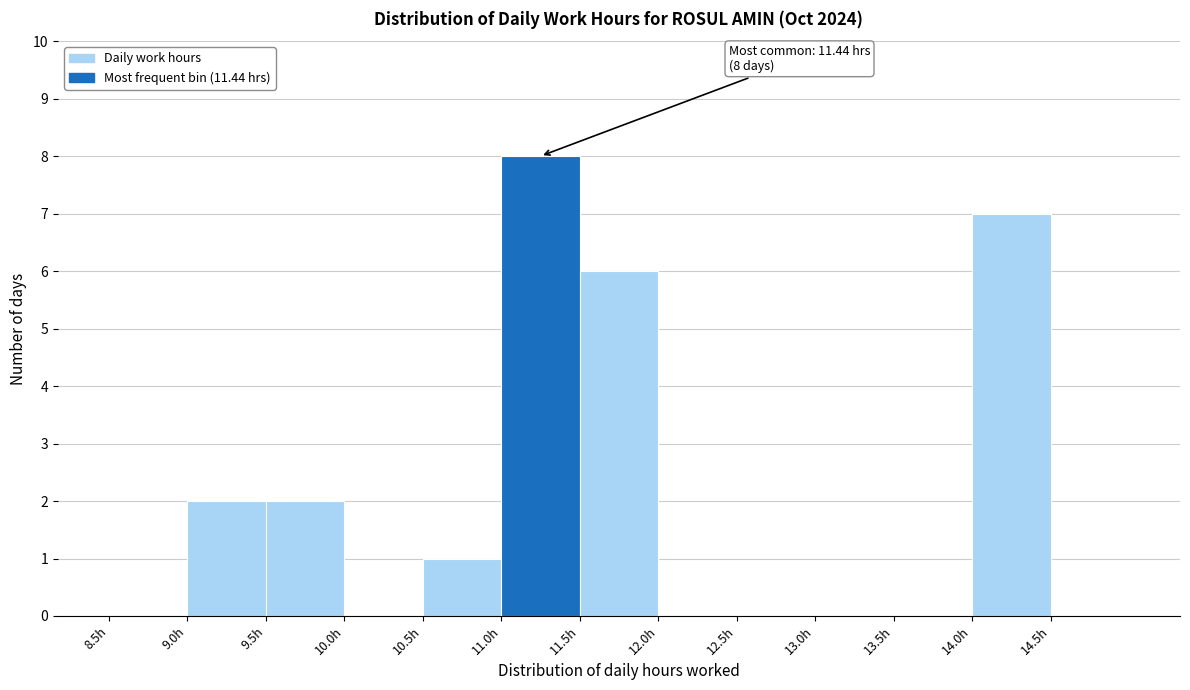

Over which range of the x-axis is the bar tallest?

11.0 to 11.5